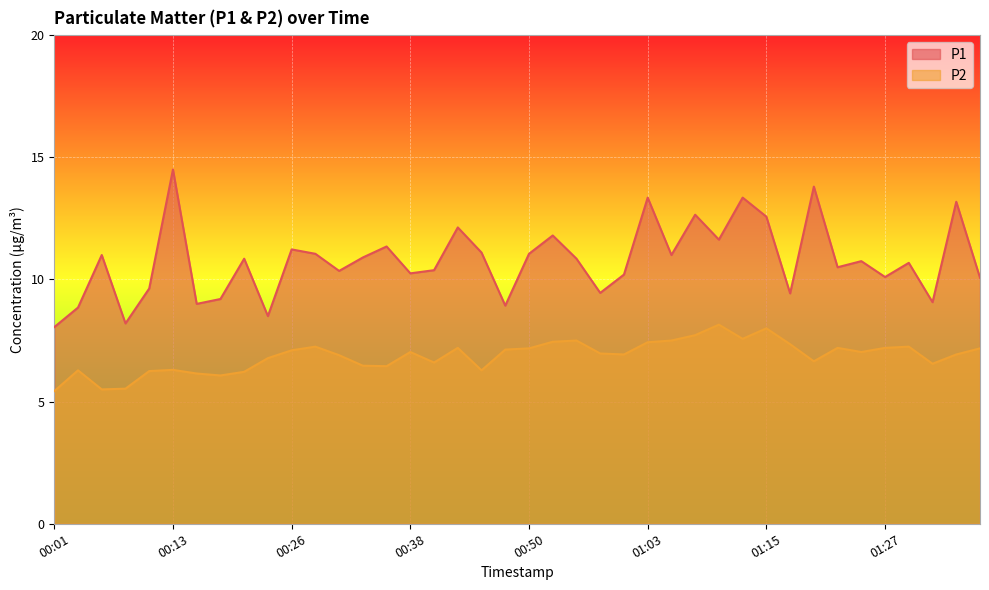

What is the label of the 31st point from the left?

01:15